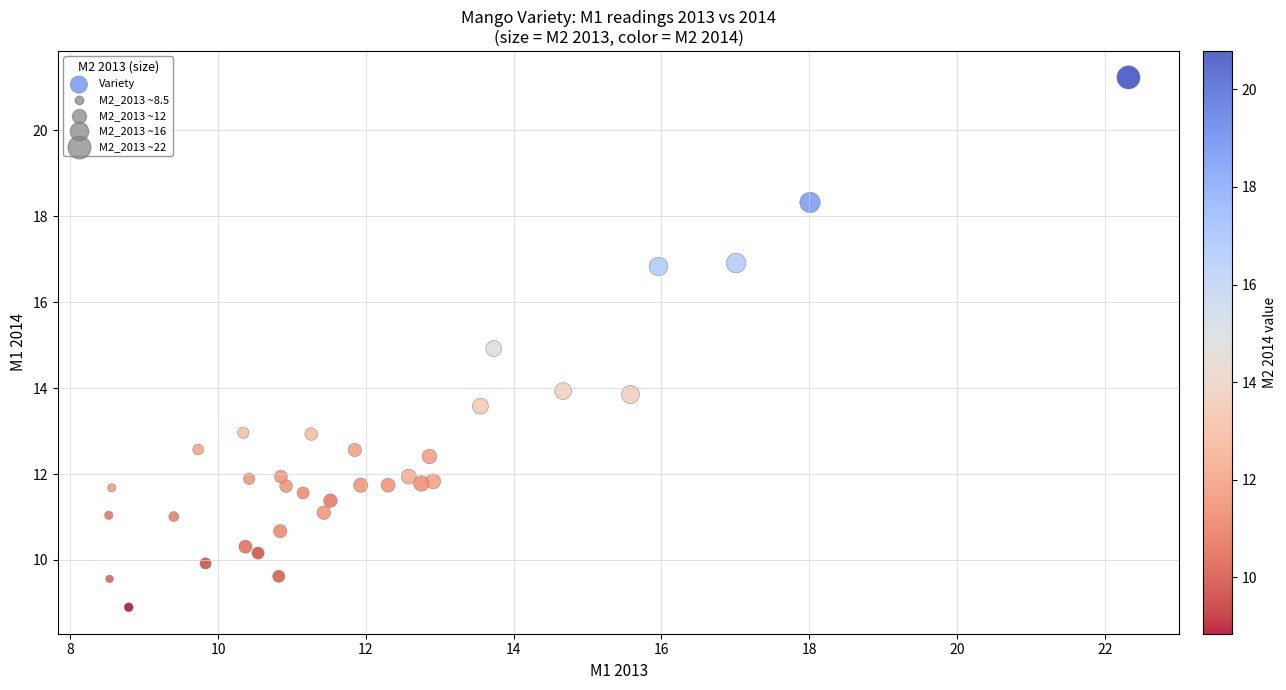

What is the range of Y values (max minus min)?

12.3